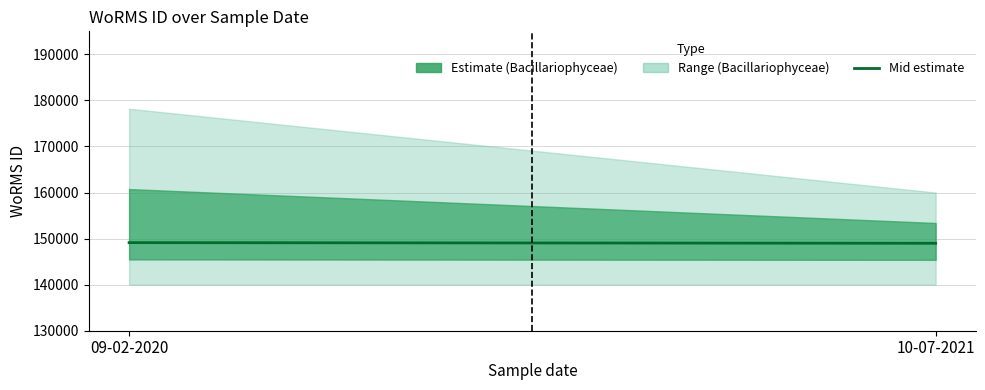

How many data points are less than 149126?

1